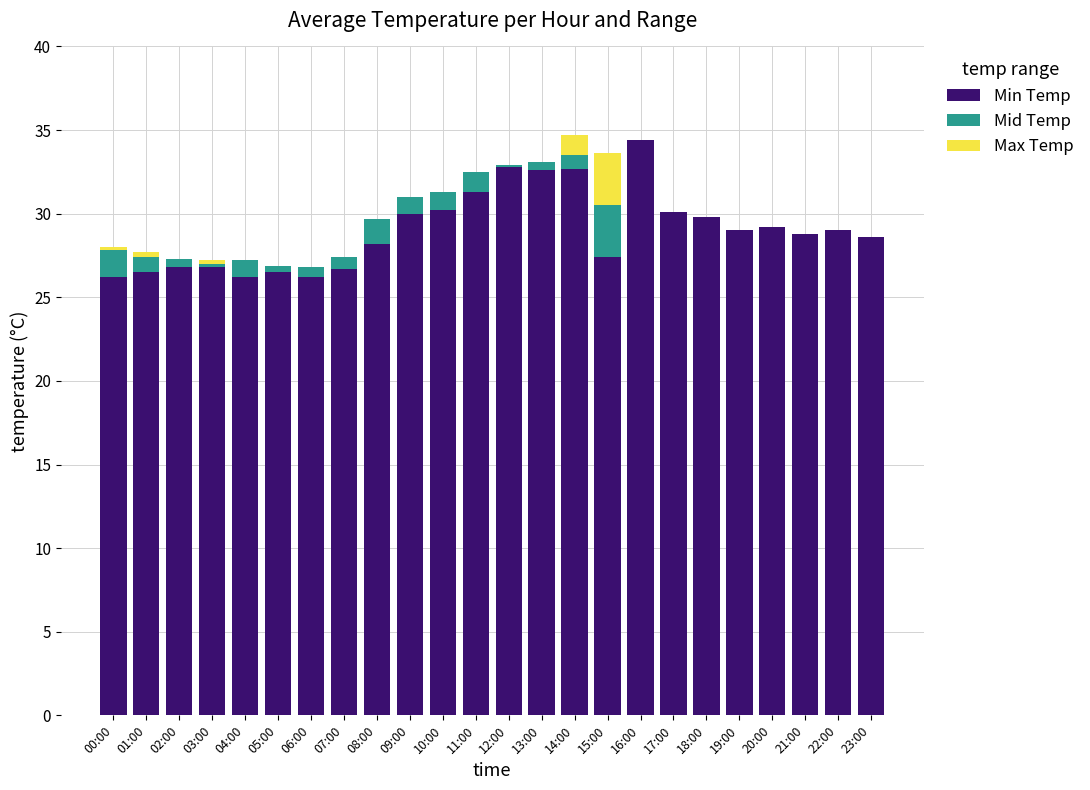

Are the bars horizontal?

No